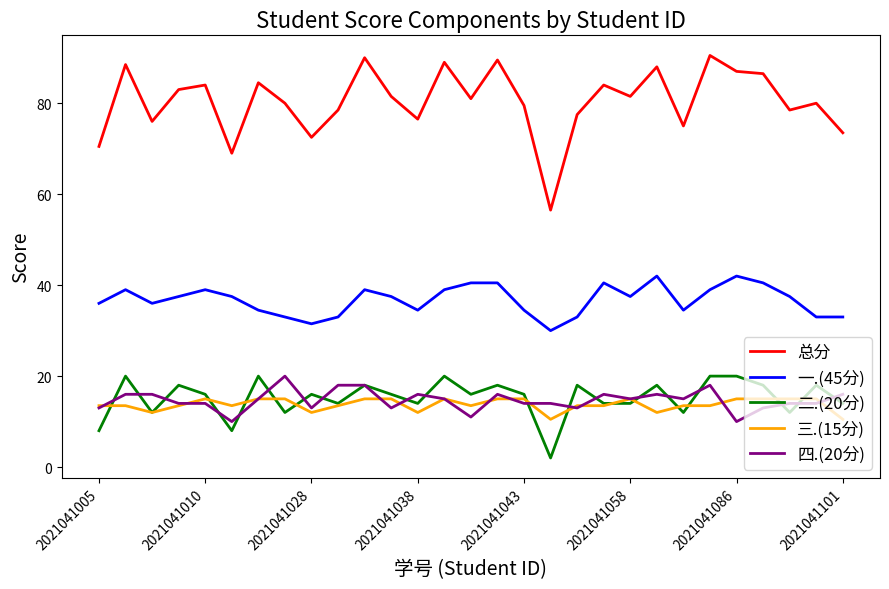

What is the average value of the 一.(45分) series?

36.7